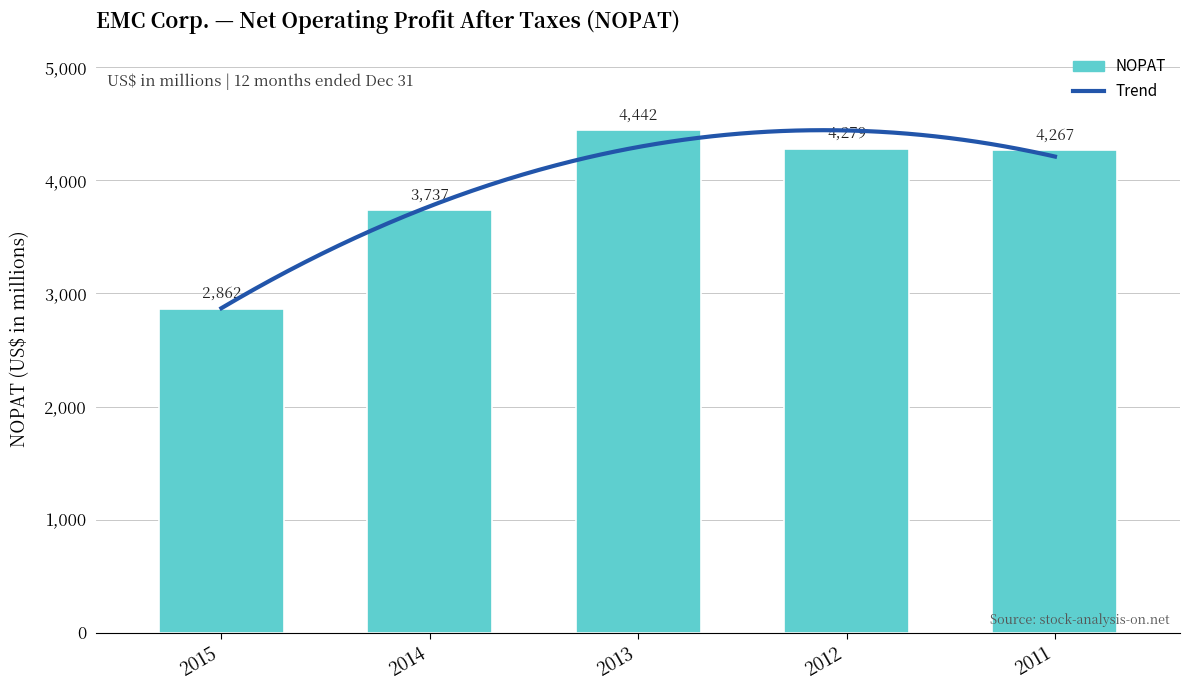

Which category has the lowest value across all series?

2015